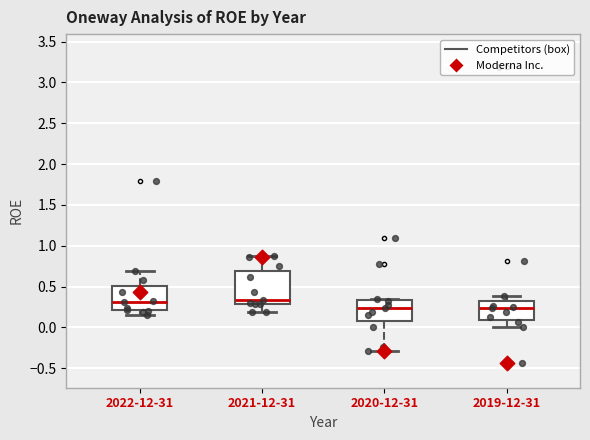

Reading left to right, transcribe this box plot: for each box, give where its median line is, the range the box spans, and where its two whiskers end, as read against the y-axis. The values are not printed on the chart, so give them approximately, as read against the axis.

2022-12-31: median 0.30, box 0.20 to 0.50, whiskers 0.15 to 0.70
2021-12-31: median 0.35, box 0.30 to 0.70, whiskers 0.20 to 0.90
2020-12-31: median 0.25, box 0.10 to 0.35, whiskers -0.30 to 0.35 (just above the box's upper edge)
2019-12-31: median 0.25, box 0.10 to 0.30, whiskers 0.00 to 0.40